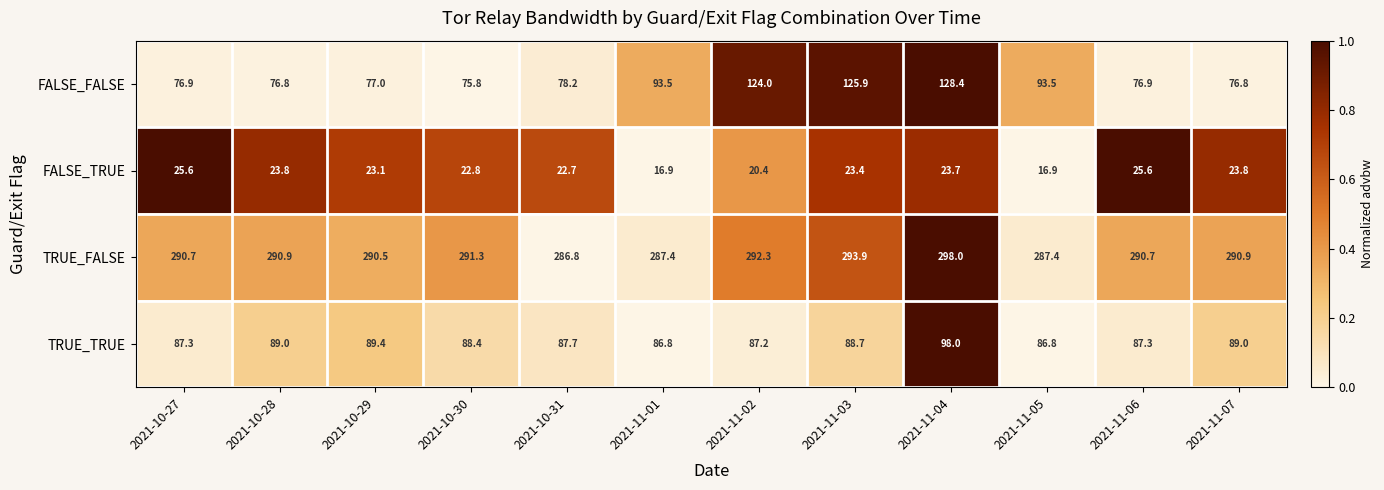

List the series in order of their peak value, highest first.

TRUE_FALSE, FALSE_FALSE, TRUE_TRUE, FALSE_TRUE